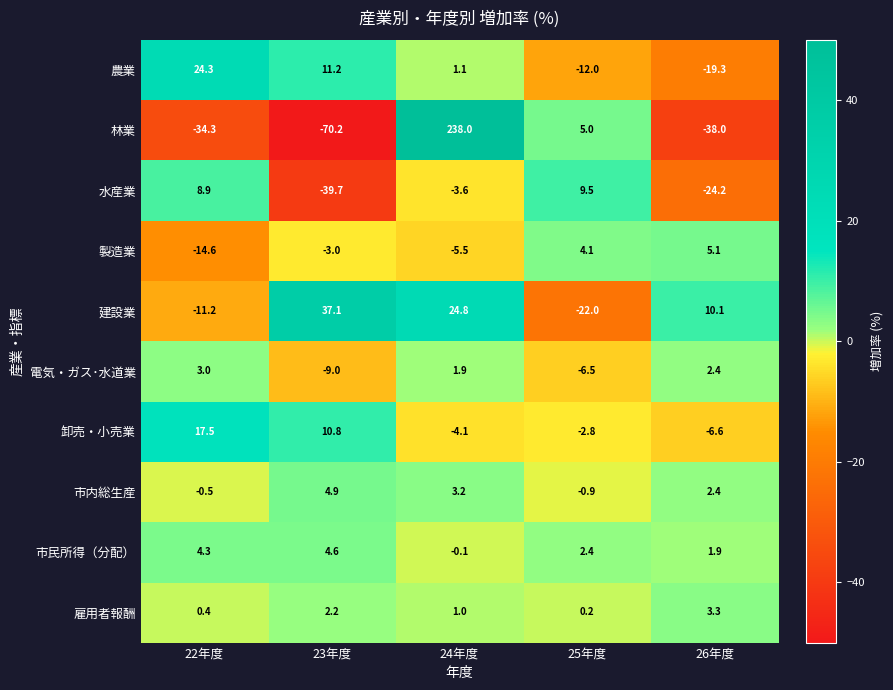

What is the highest value of the 電気・ガス･水道業 series?

3.0